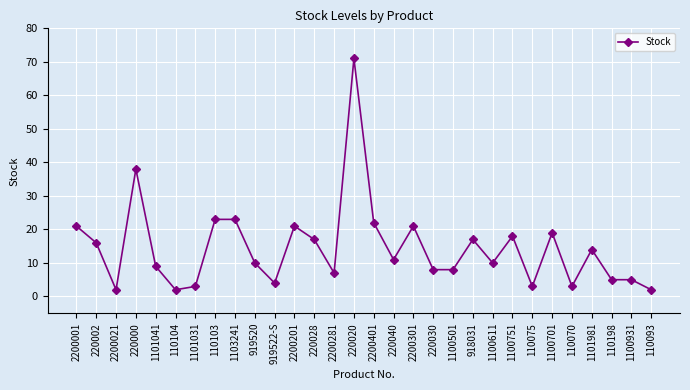

What is the difference between the values at 1101981 and 110070?

11